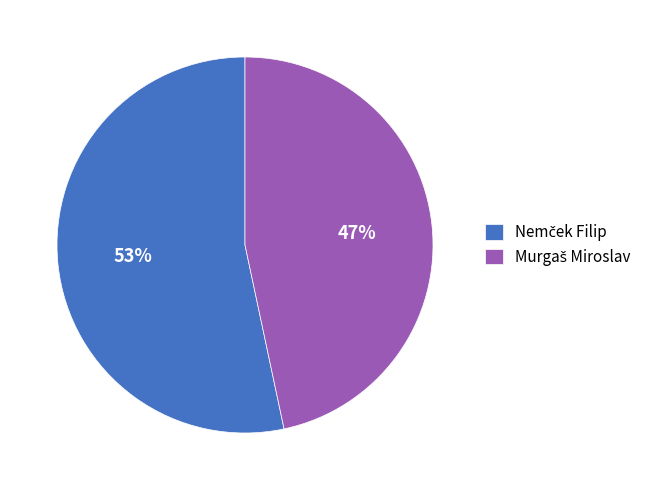

To the nearest percent, what is the average slice percentage?

50%